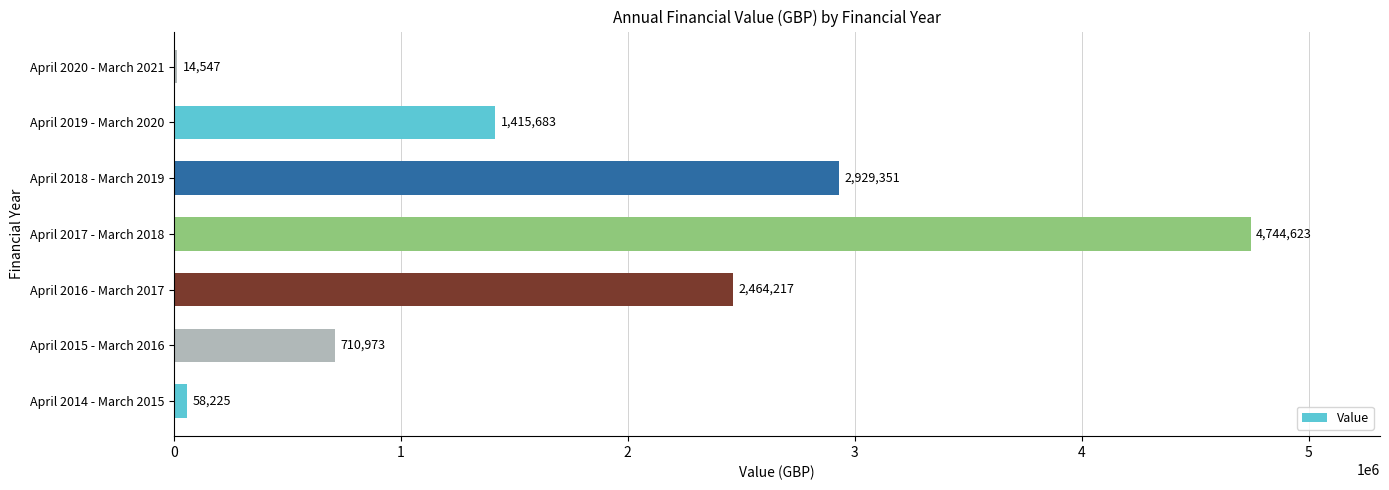

Which has a higher value, April 2016 - March 2017 or April 2019 - March 2020?

April 2016 - March 2017